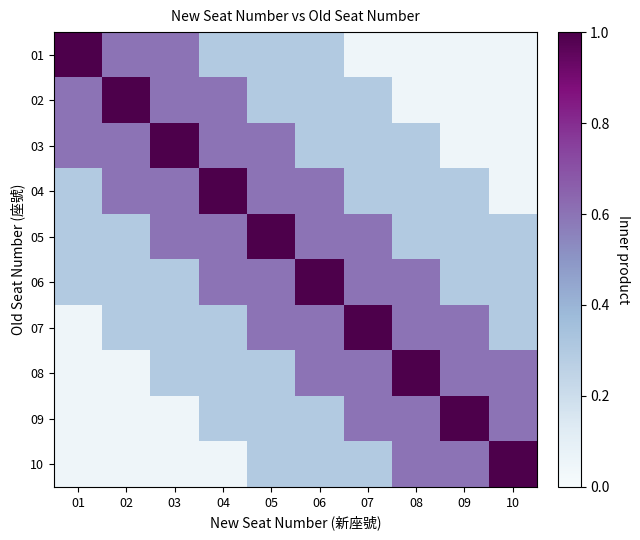

Reading left to right, transcribe all the data shown in this chart.

01: 01=1.0	02=0.6	03=0.6	04=0.3	05=0.3	06=0.3	07=0.1	08=0.1	09=0.1	10=0.1
02: 01=0.6	02=1.0	03=0.6	04=0.6	05=0.3	06=0.3	07=0.3	08=0.1	09=0.1	10=0.1
03: 01=0.6	02=0.6	03=1.0	04=0.6	05=0.6	06=0.3	07=0.3	08=0.3	09=0.1	10=0.1
04: 01=0.3	02=0.6	03=0.6	04=1.0	05=0.6	06=0.6	07=0.3	08=0.3	09=0.3	10=0.1
05: 01=0.3	02=0.3	03=0.6	04=0.6	05=1.0	06=0.6	07=0.6	08=0.3	09=0.3	10=0.3
06: 01=0.3	02=0.3	03=0.3	04=0.6	05=0.6	06=1.0	07=0.6	08=0.6	09=0.3	10=0.3
07: 01=0.1	02=0.3	03=0.3	04=0.3	05=0.6	06=0.6	07=1.0	08=0.6	09=0.6	10=0.3
08: 01=0.1	02=0.1	03=0.3	04=0.3	05=0.3	06=0.6	07=0.6	08=1.0	09=0.6	10=0.6
09: 01=0.1	02=0.1	03=0.1	04=0.3	05=0.3	06=0.3	07=0.6	08=0.6	09=1.0	10=0.6
10: 01=0.1	02=0.1	03=0.1	04=0.1	05=0.3	06=0.3	07=0.3	08=0.6	09=0.6	10=1.0